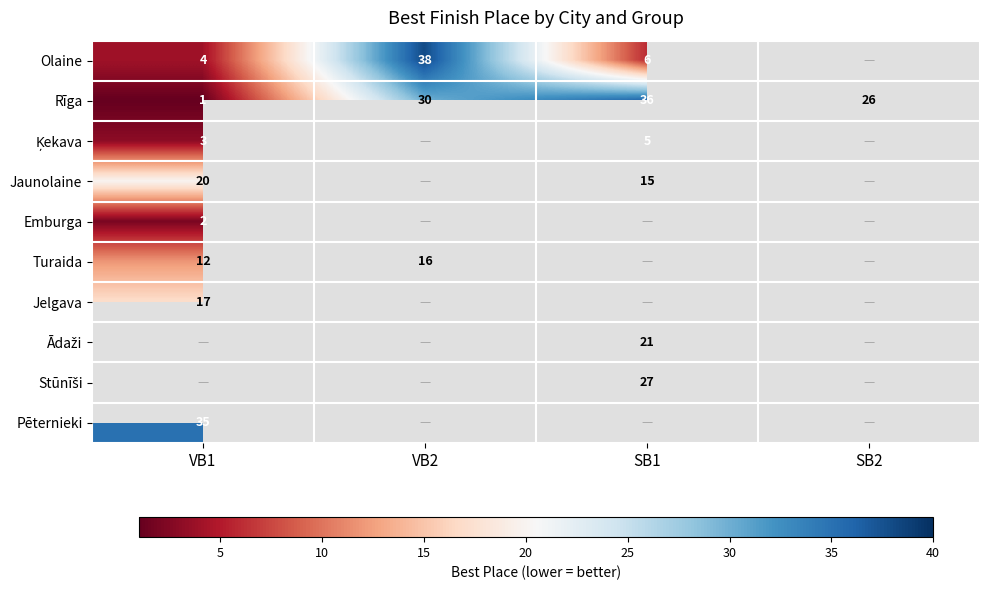

The value of Jelgava at VB1 is 17. True or false?

True